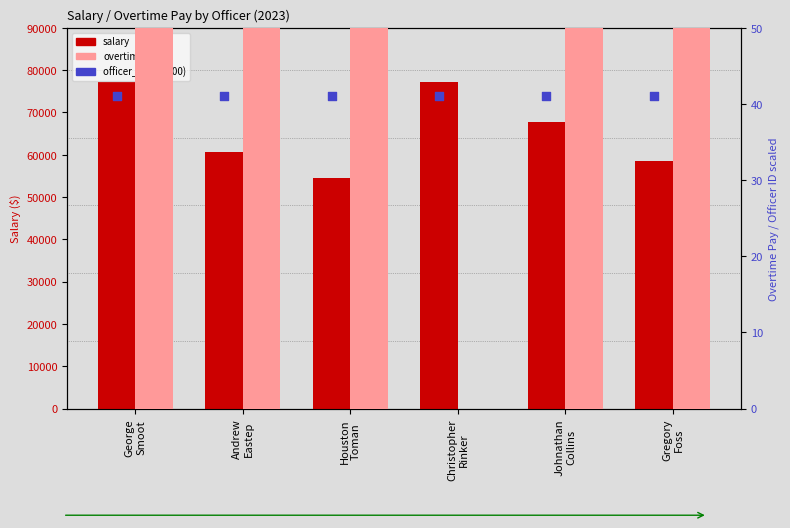

Which series contains the highest Y value?

salary